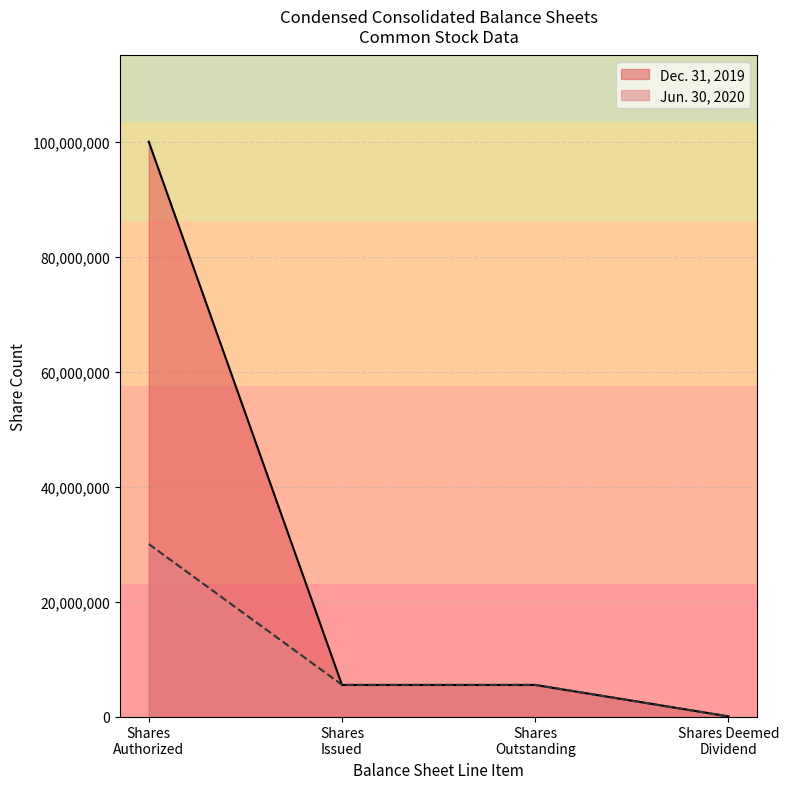

At Shares deemed dividend, list the series in order from smallest to largest.

Jun. 30, 2020, Dec. 31, 2019